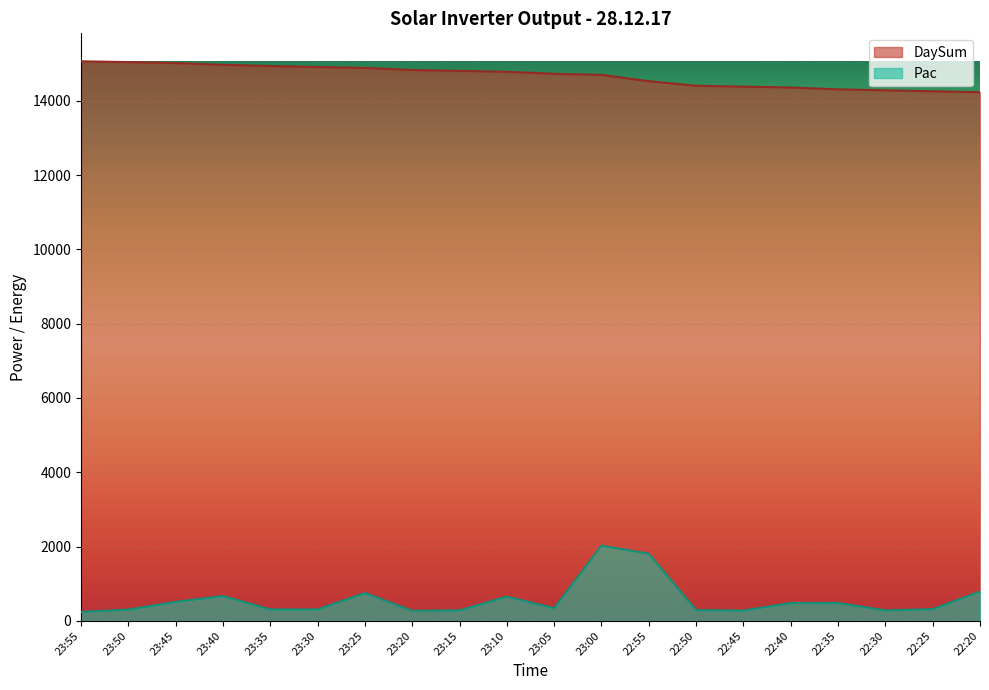

True or false: DaySum and Pac cross at least once.

False